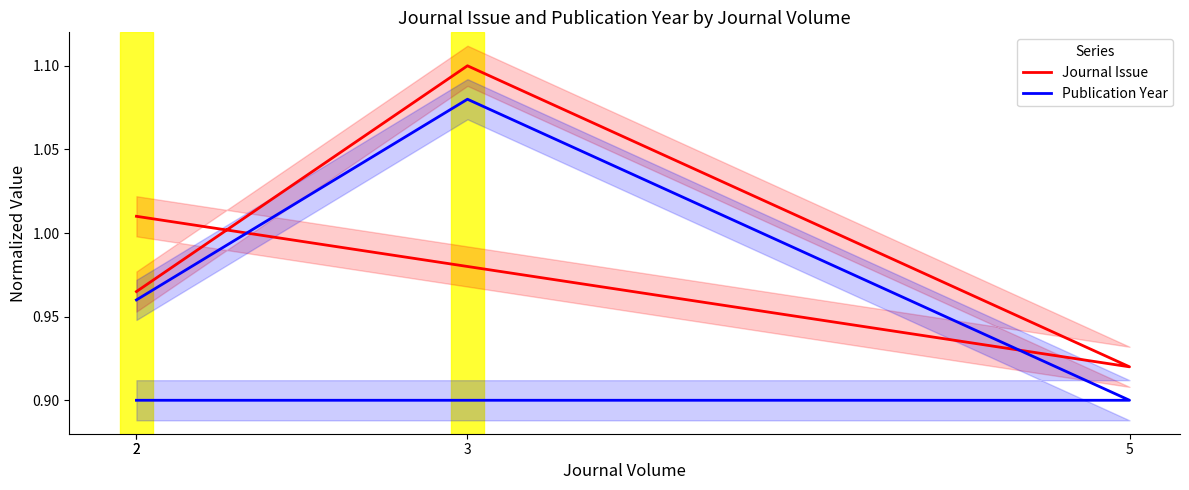

True or false: Journal Issue and Publication Year cross at least once.

False